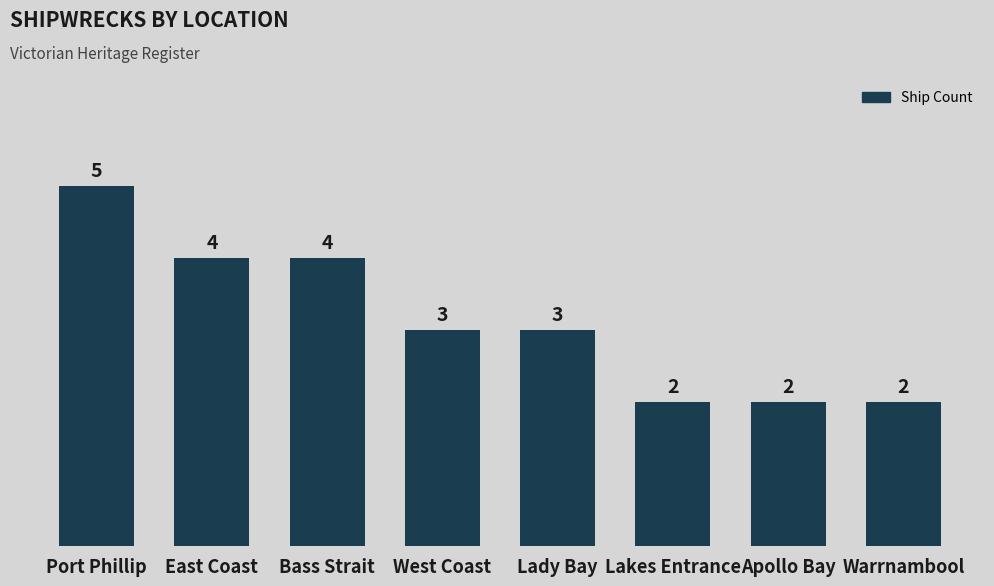

At which category does the chart reach its peak across all series?

Port Phillip